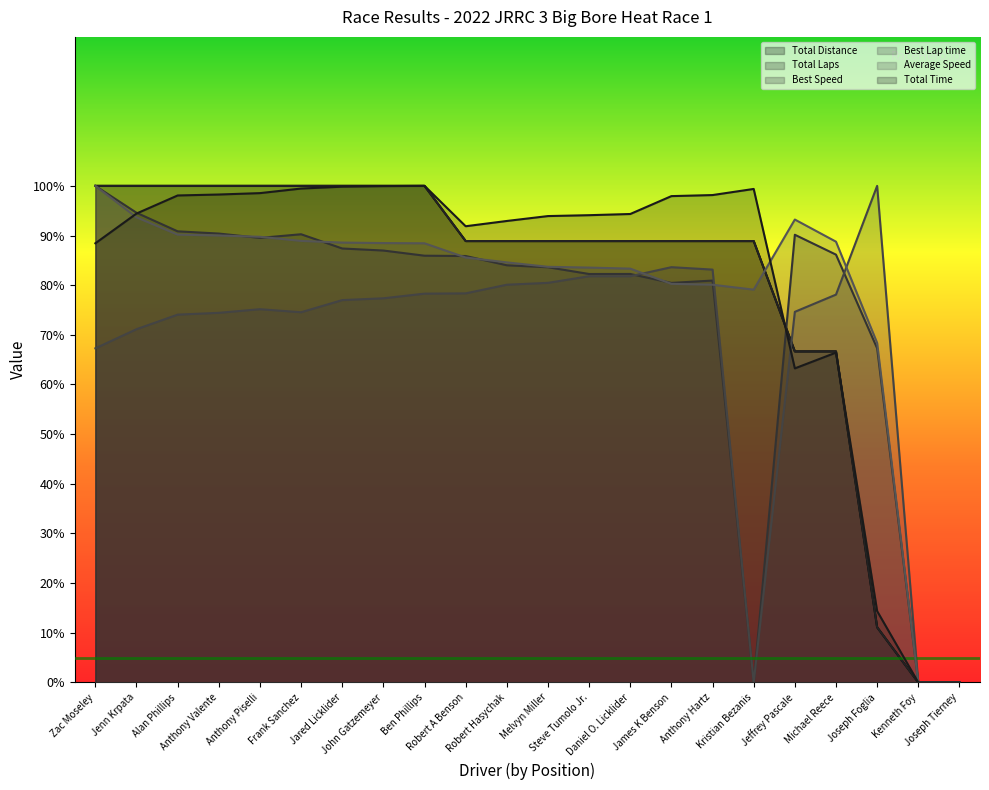

True or false: Best Lap time and Total Distance cross at least once.

True